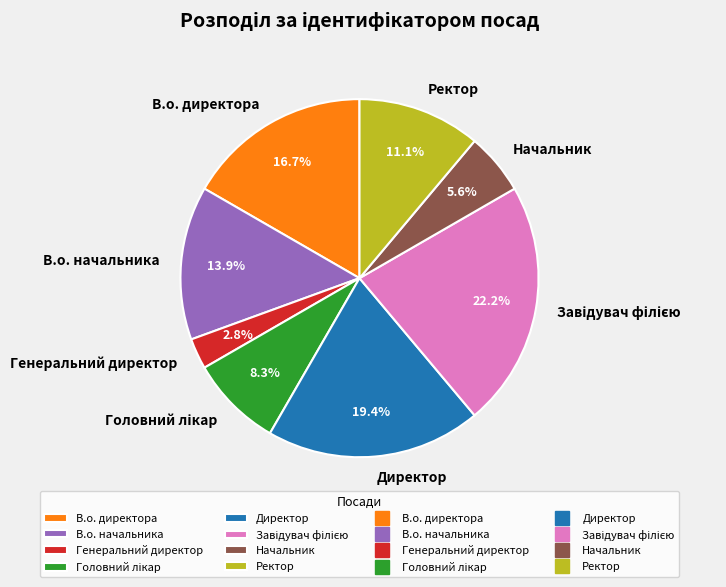

Which has a higher value, В.о. начальника or Ректор?

В.о. начальника